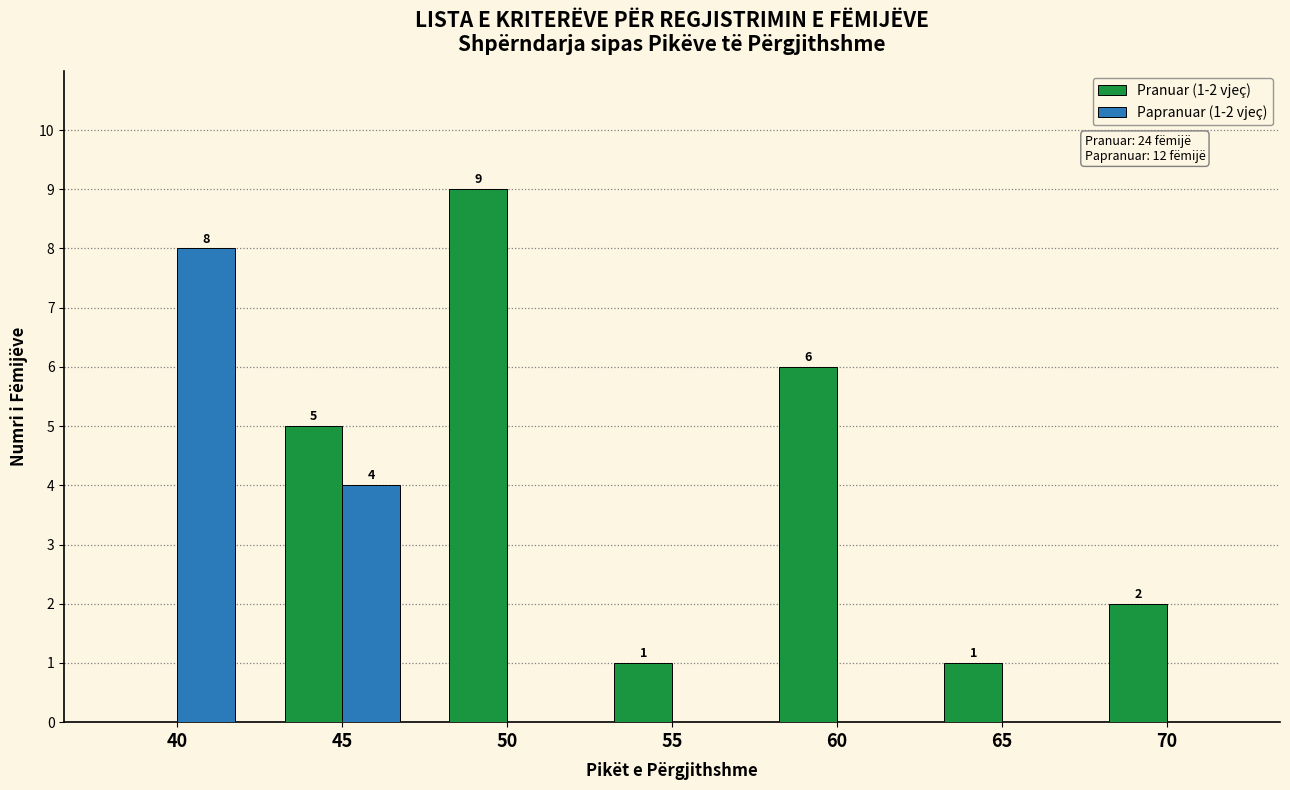

How many groups of bars are there?

7